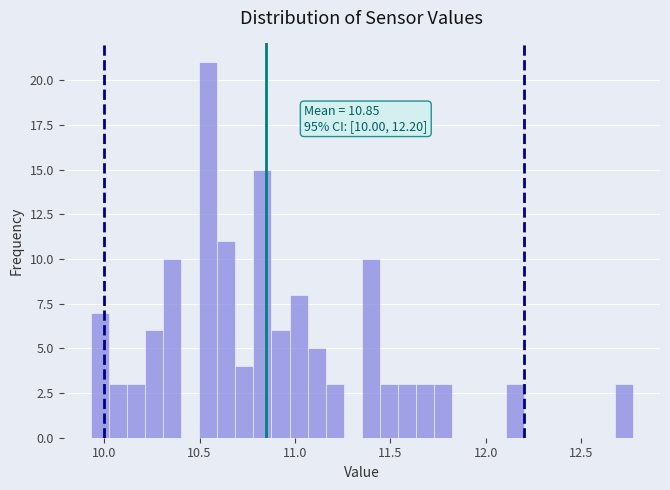

Around what value on the x-axis is the tallest bar? Give the approximate position of its centre, as read against the axis.

10.55